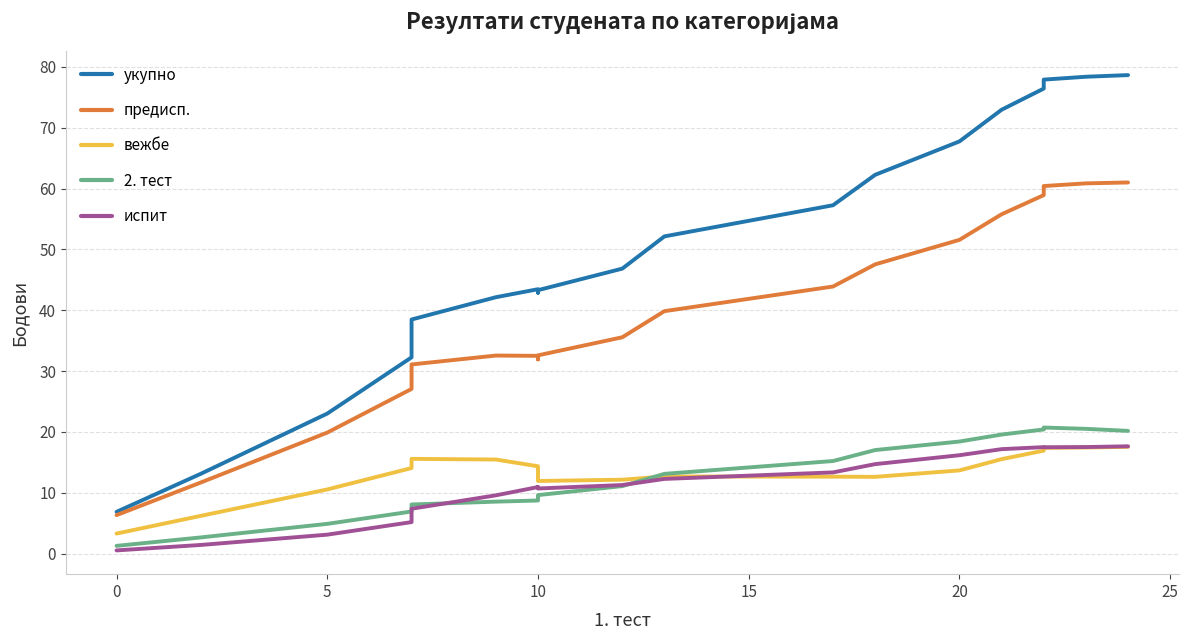

How many lines are shown in the chart?

5